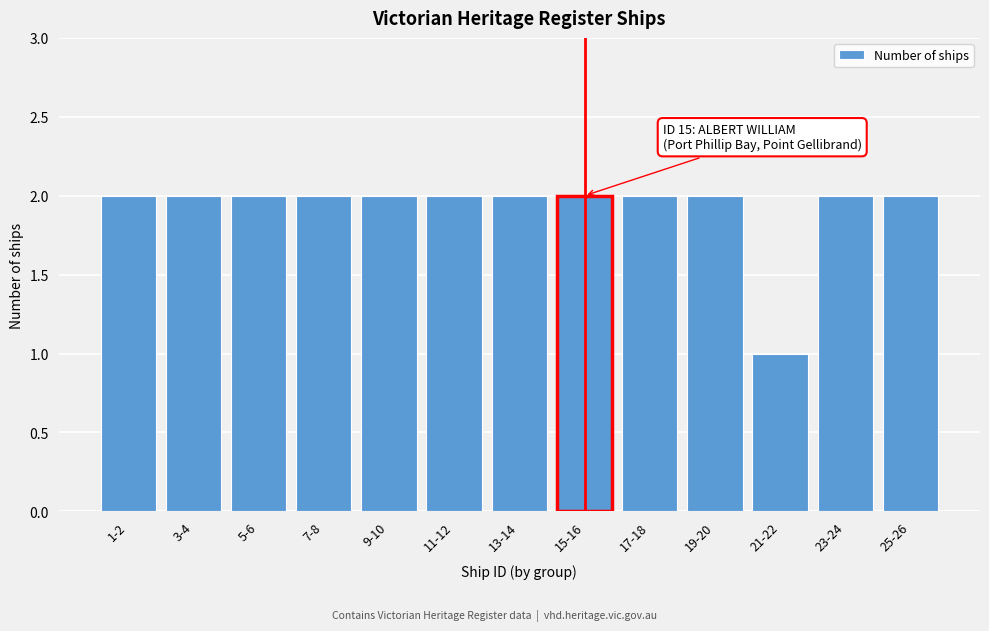

Reading left to right, transcribe all the data shown in this chart.

1-2=2	3-4=2	5-6=2	7-8=2	9-10=2	11-12=2	13-14=2	15-16=2	17-18=2	19-20=2	21-22=1	23-24=2	25-26=2